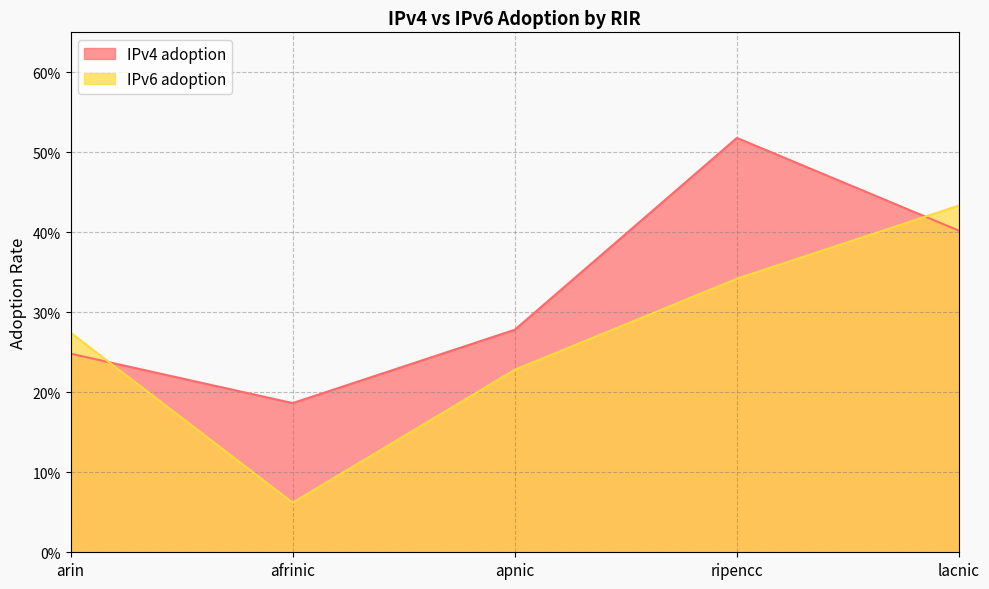

The IPv6 adoption series shows 0.1 at afrinic. True or false?

True